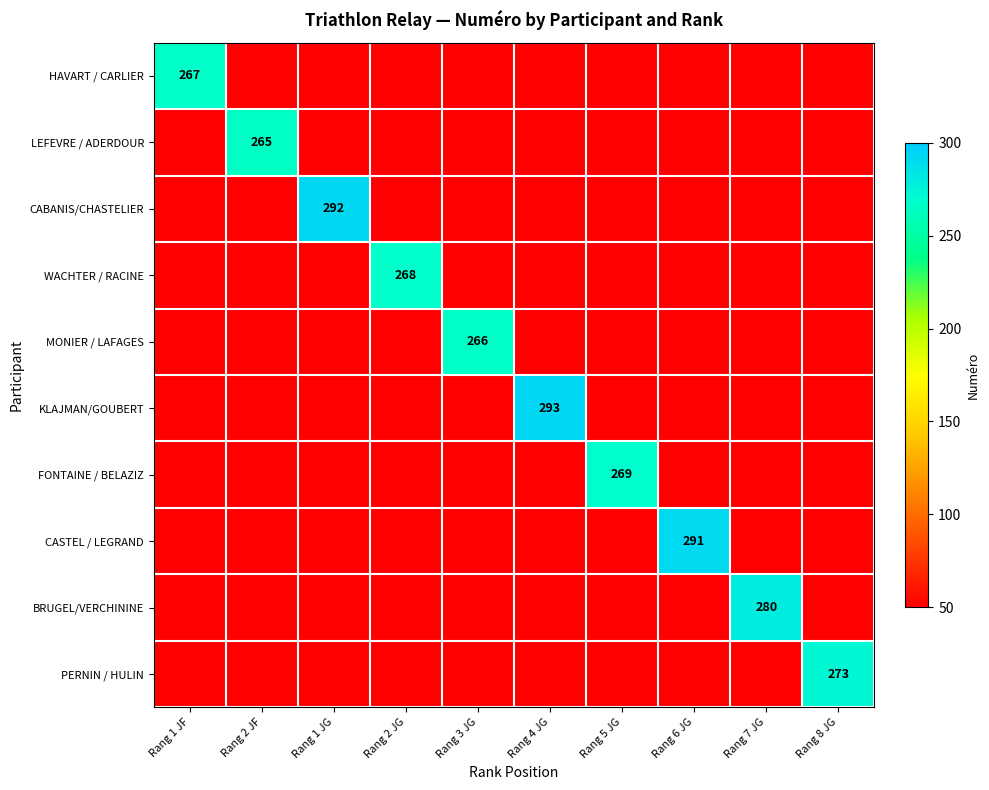

What is the greatest value displayed?

293